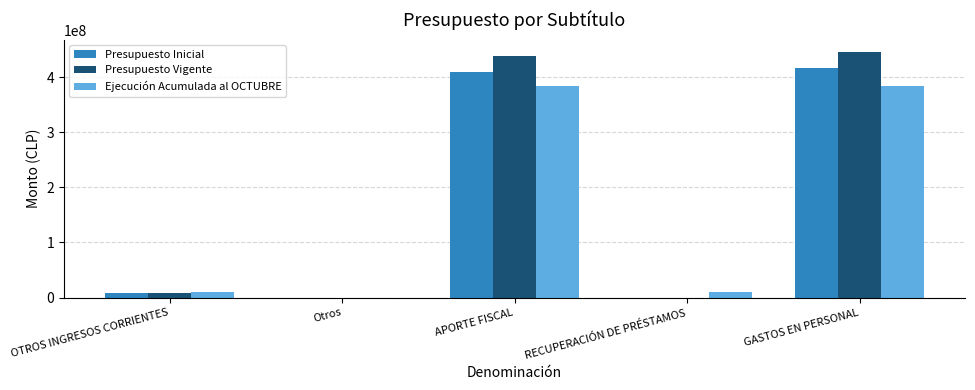

Are the bars horizontal?

No